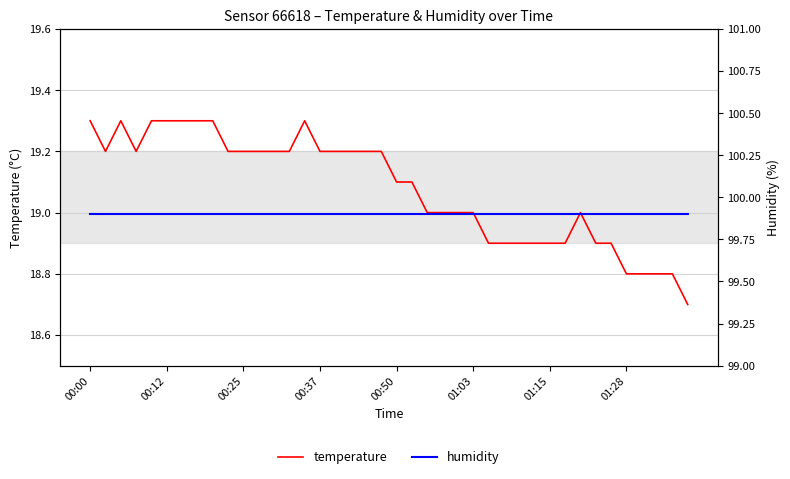

What is the highest value of the temperature series?

19.3